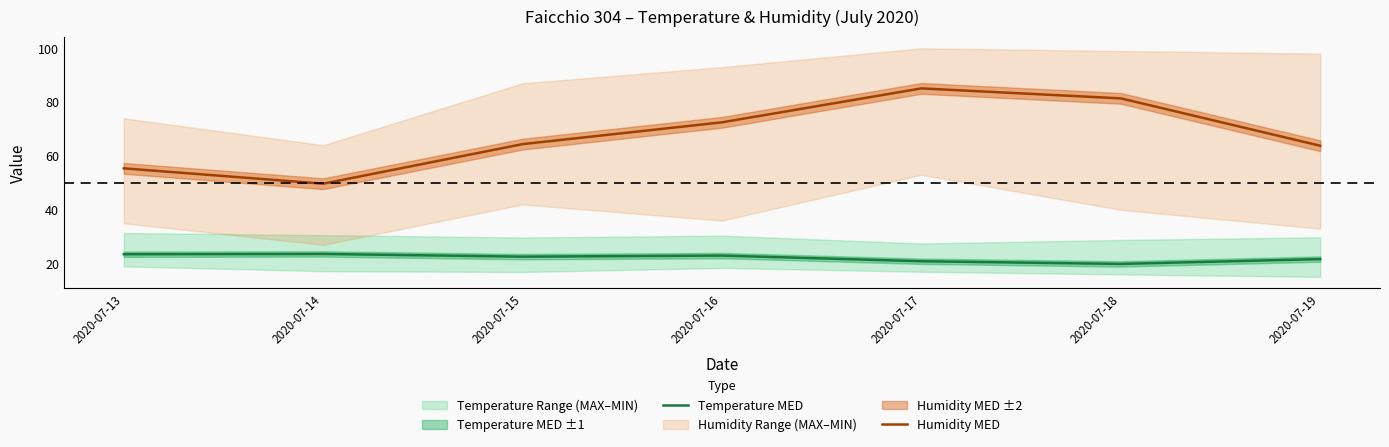

True or false: Temperature MED and Humidity MED cross at least once.

False